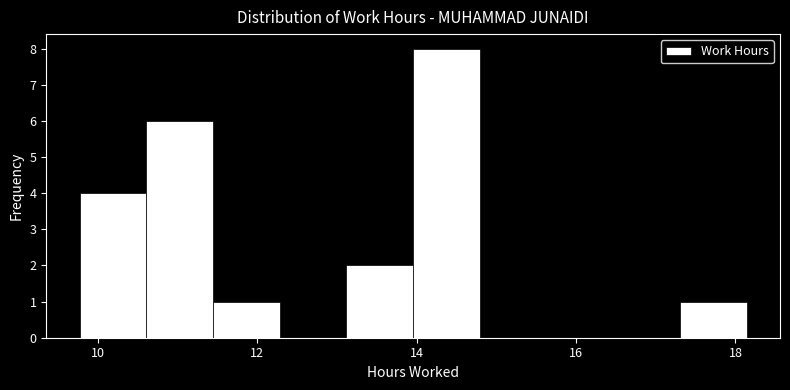

Reading left to right, list every bar in this chart as the range it spans on the x-axis followed by its height. Neither the bar edges nor the heights are printed on the chart, so give them approximately, as read against the axes.

9.8 to 10.6: 4
10.6 to 11.4: 6
11.4 to 12.2: 1
12.2 to 13.2: 0
13.2 to 14.0: 2
14.0 to 14.8: 8
14.8 to 15.6: 0
15.6 to 16.4: 0
16.4 to 17.4: 0
17.4 to 18.2: 1